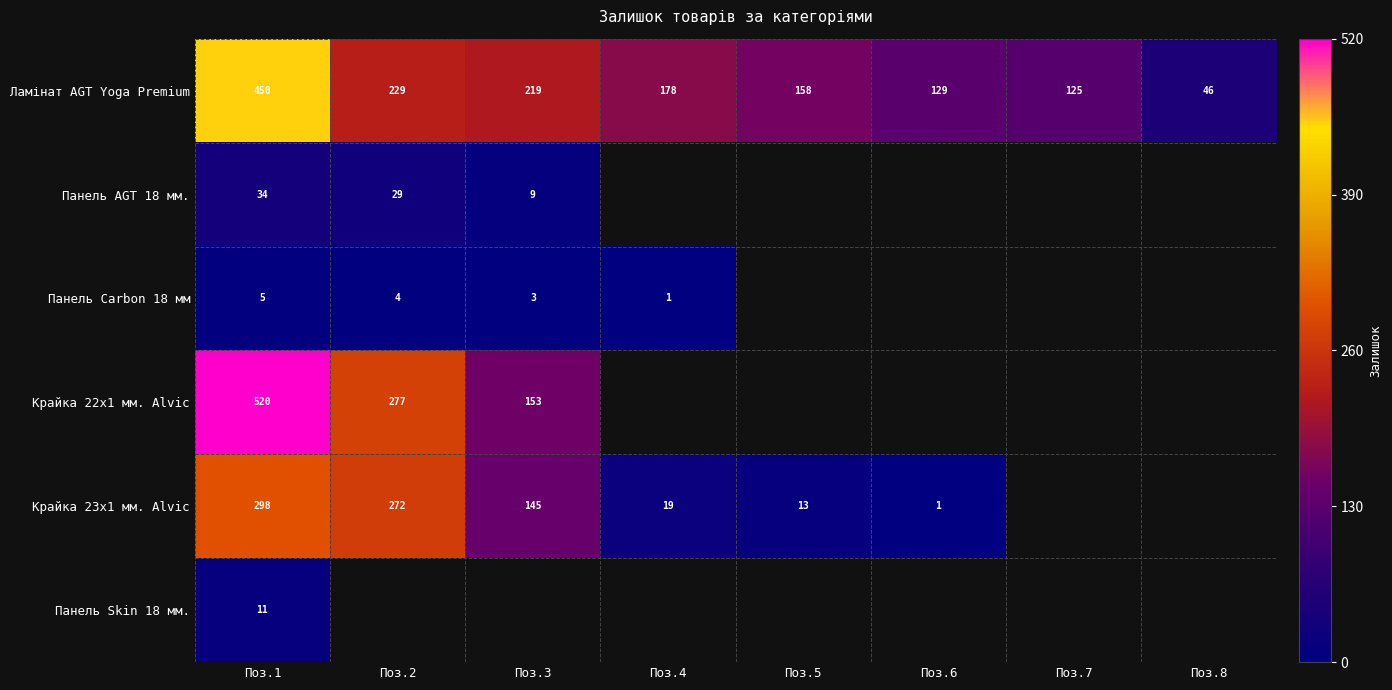

At which label is Ламінат AGT Yoga Premium closest to 248?

Поз.2